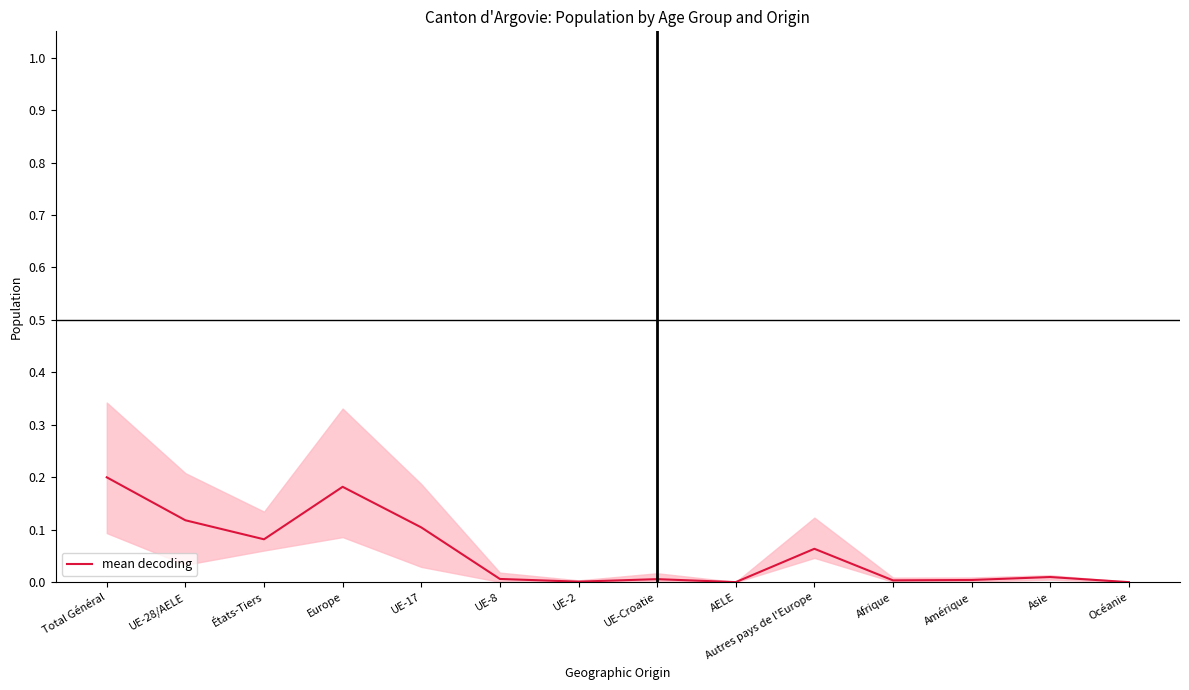

Reading left to right, list all the values displayed in this chart.

0.2	0.1	0.1	0.2	0.1	0.0	0.0	0.0	0.0	0.1	0.0	0.0	0.0	0.0